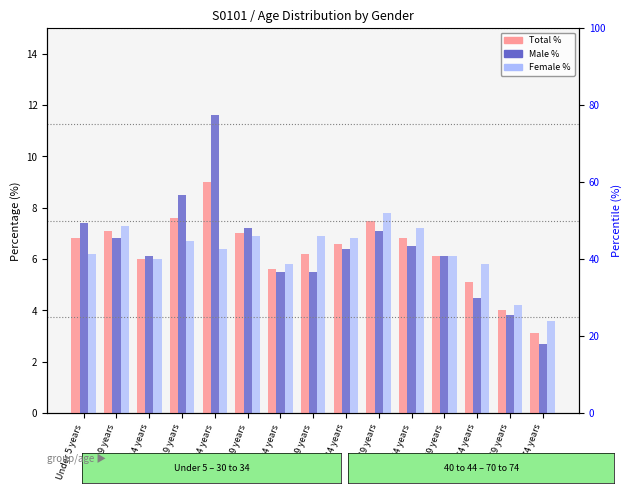

What is the label of the 15th bar from the right?

Under 5 years